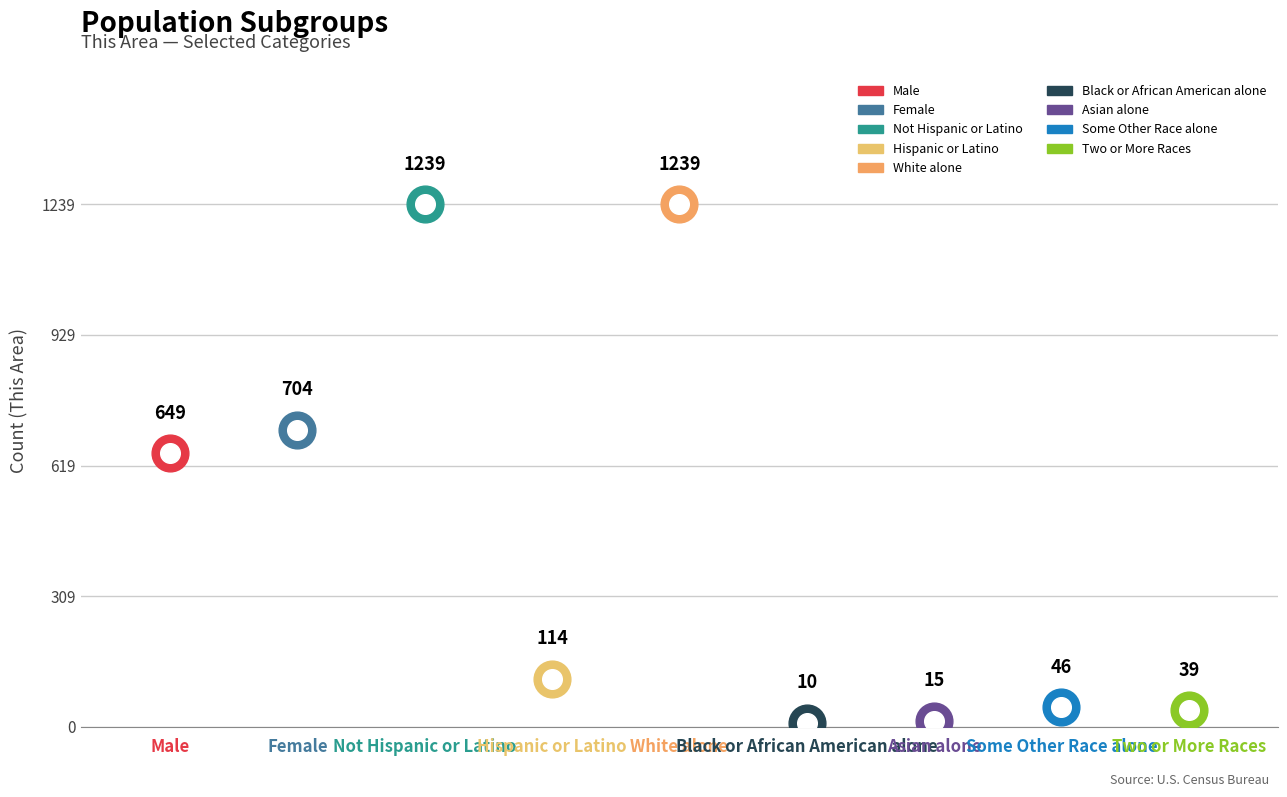

Which has a higher value, Male or Hispanic or Latino?

Male